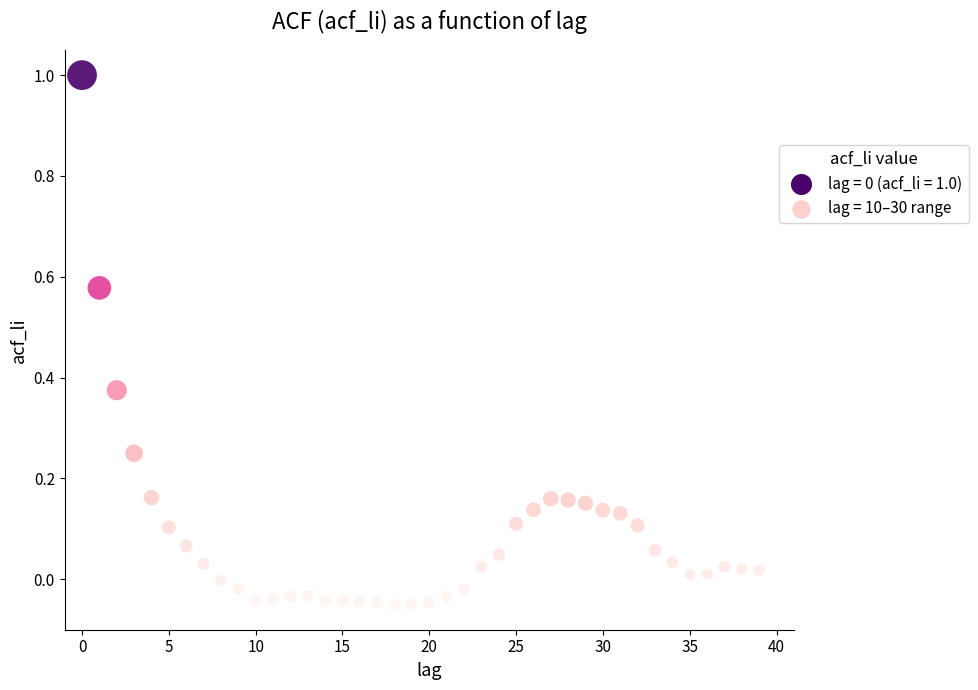

What is the range of Y values (max minus min)?

1.1